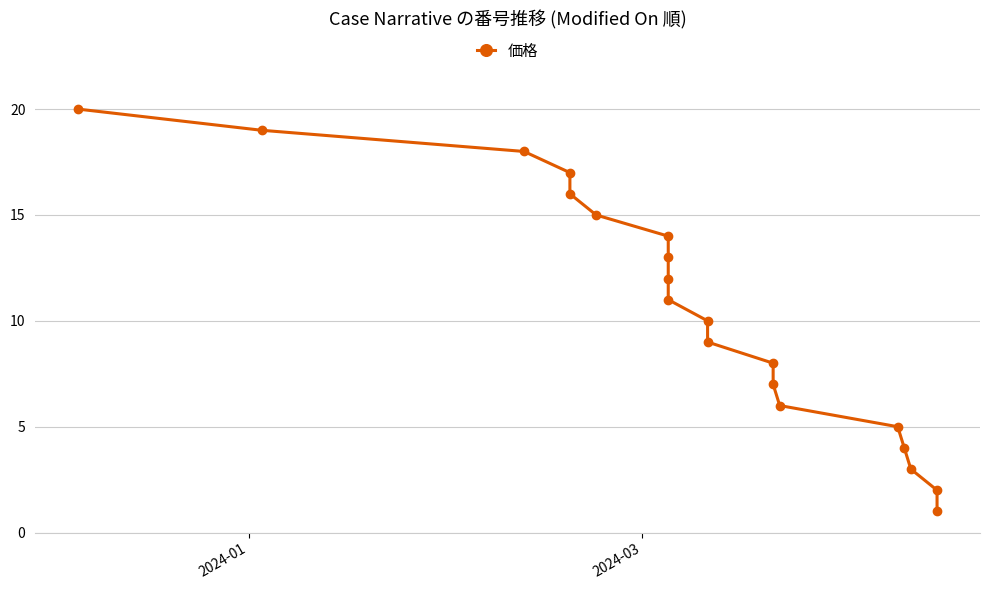

True or false: the data has more than 2 interior local peaks.

False